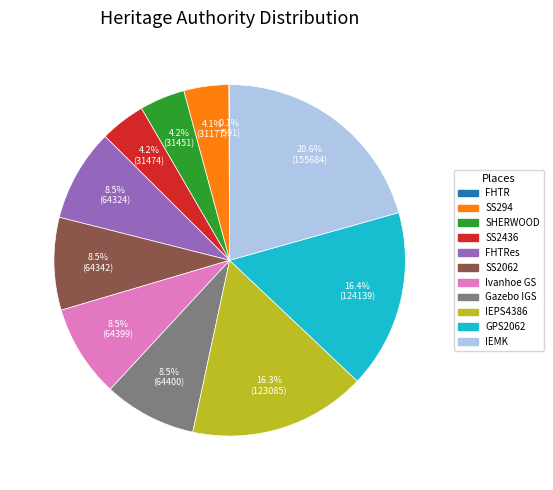

Is there a majority slice in this chart?

No